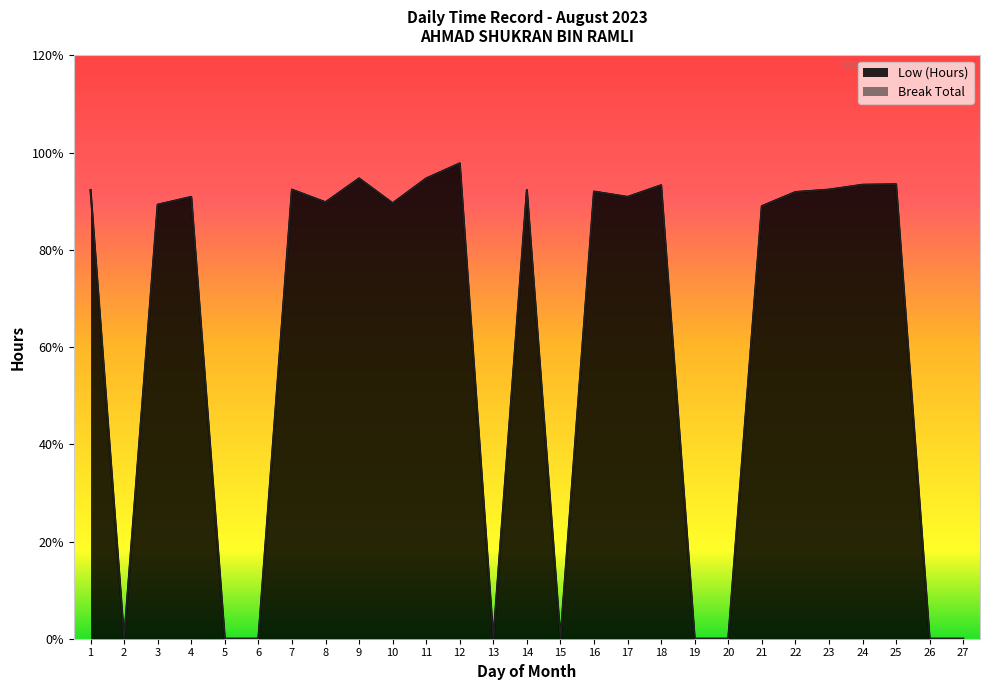

True or false: the data shows 8.9 at 21.

True